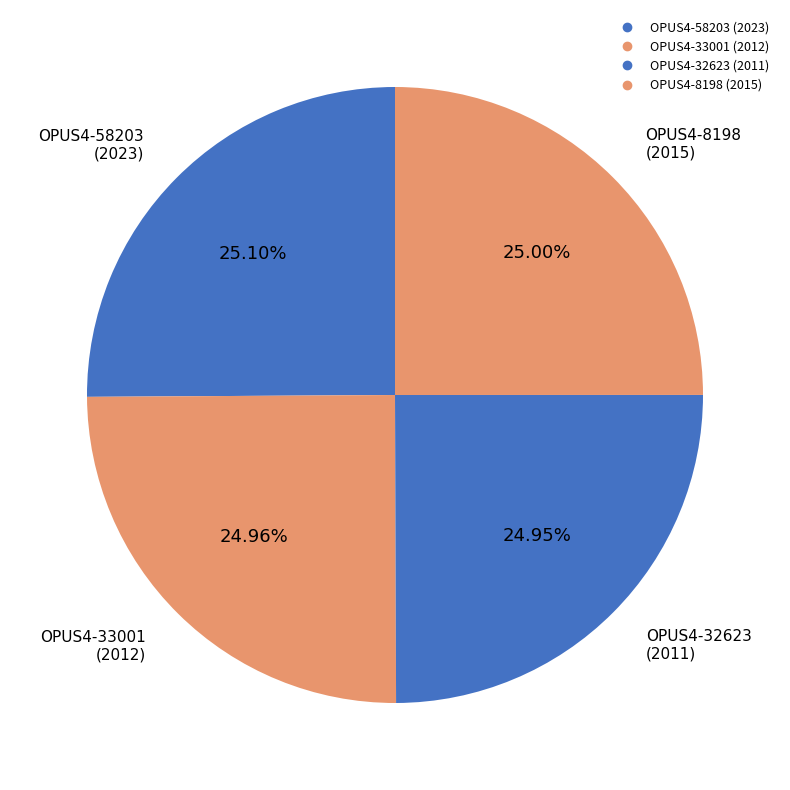

Count the number of slices in the pie.

4